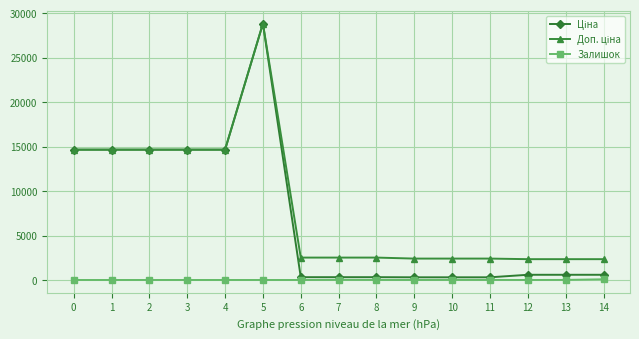

At how many categories does at least one series exceed 15730?

1